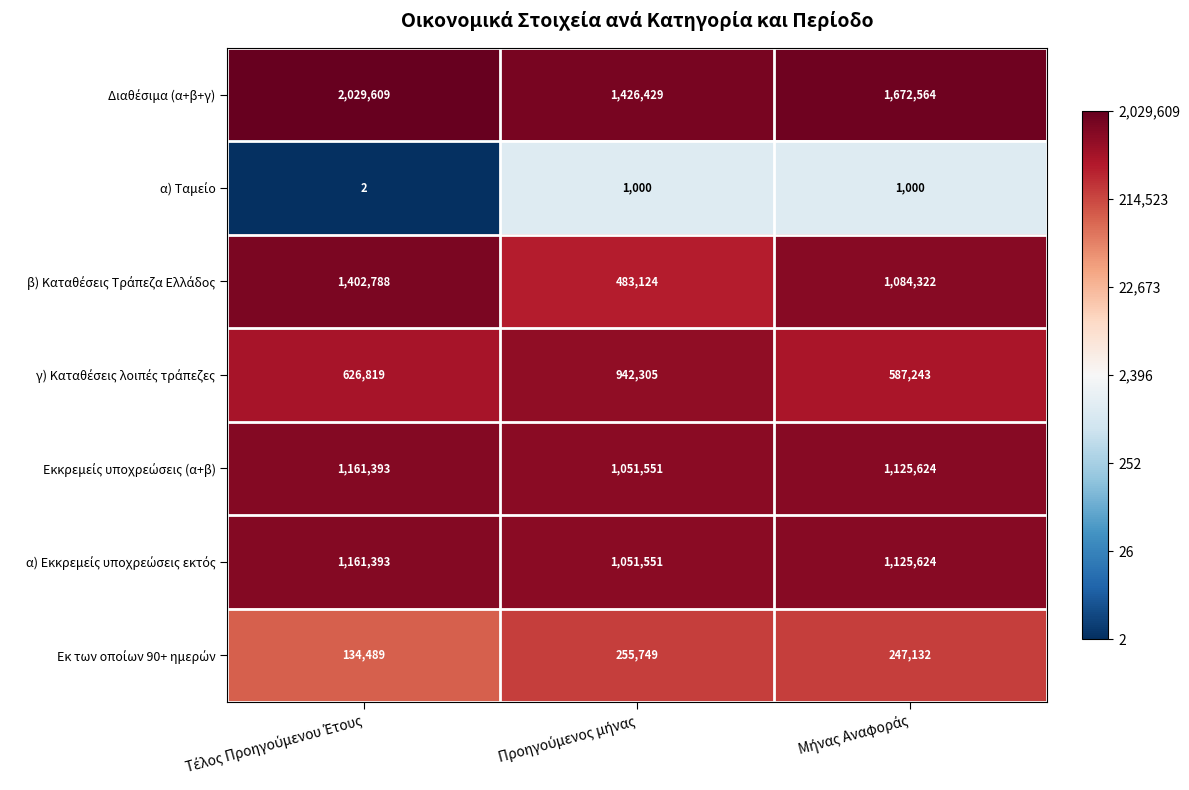

Count the number of categories in the chart.

3